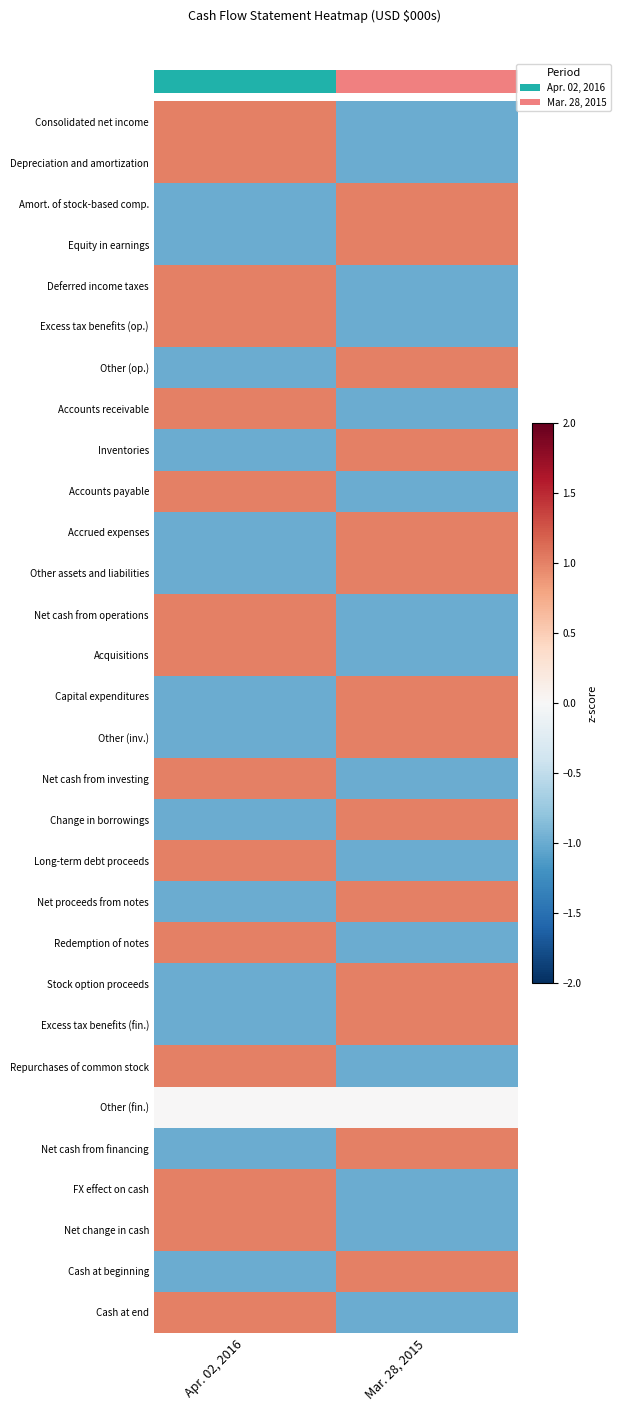

How many distinct data groups are displayed?

30